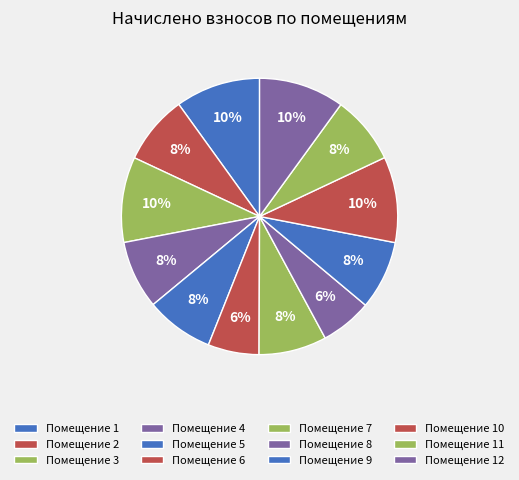

Count the number of slices in the pie.

12